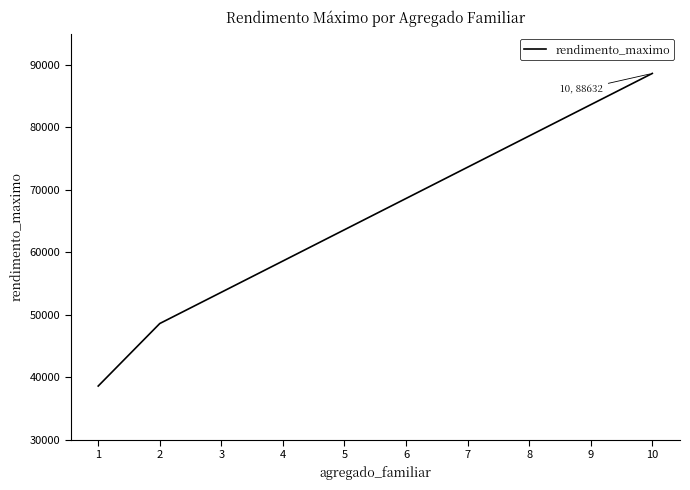

Rank the categories by value from lowest to highest.

1, 2, 3, 4, 5, 6, 7, 8, 9, 10